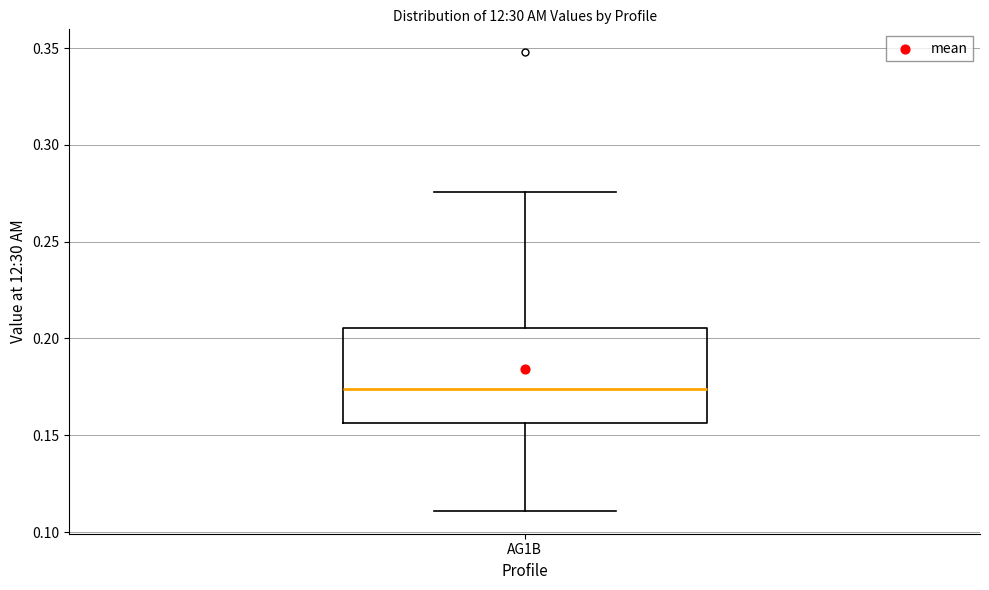

Read this box plot against the y-axis: the position of the median line, the range covered by the box, and the ends of both whiskers. The values are not printed on the chart, so give them approximately, as read against the axis.

median 0.175, box 0.155 to 0.205, whiskers 0.110 to 0.275